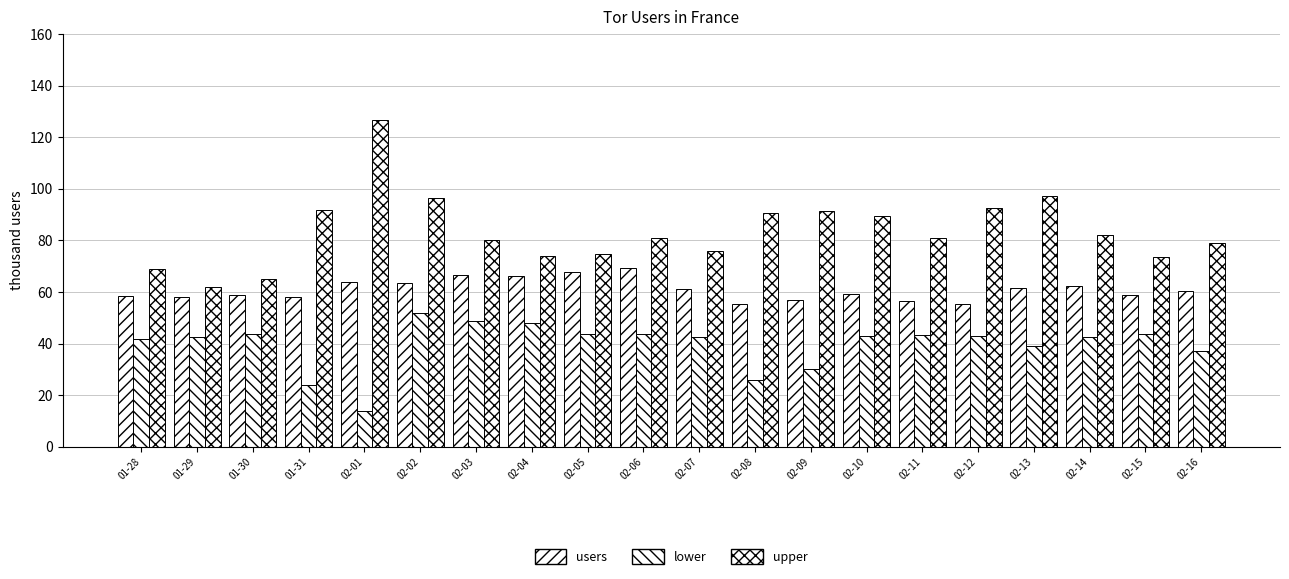

Where is upper nearest to the value 94?

02-12